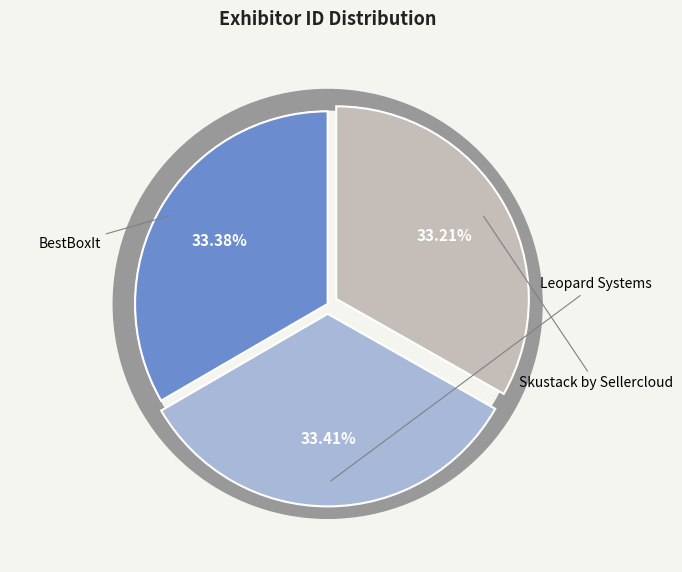

Which category has the smallest portion of the pie?

Skustack by Sellercloud